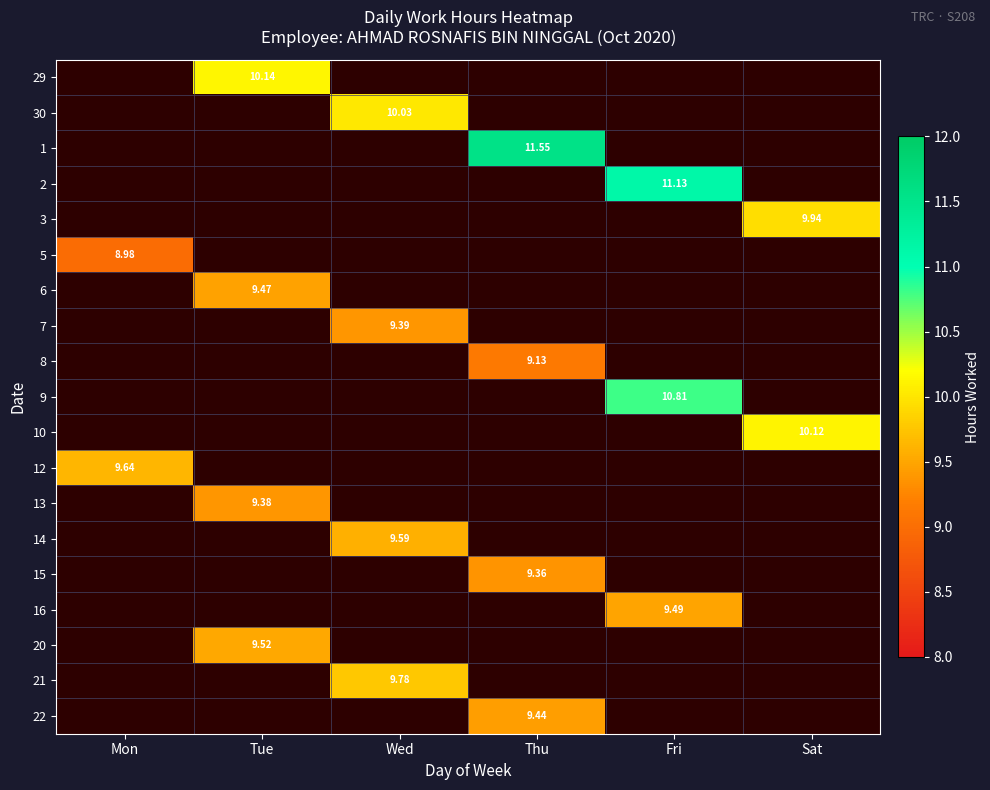

At which label does 15 reach its peak?

Thu